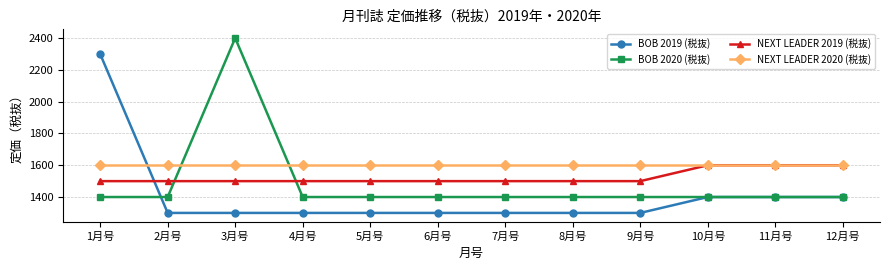

How many series are shown in this chart?

4